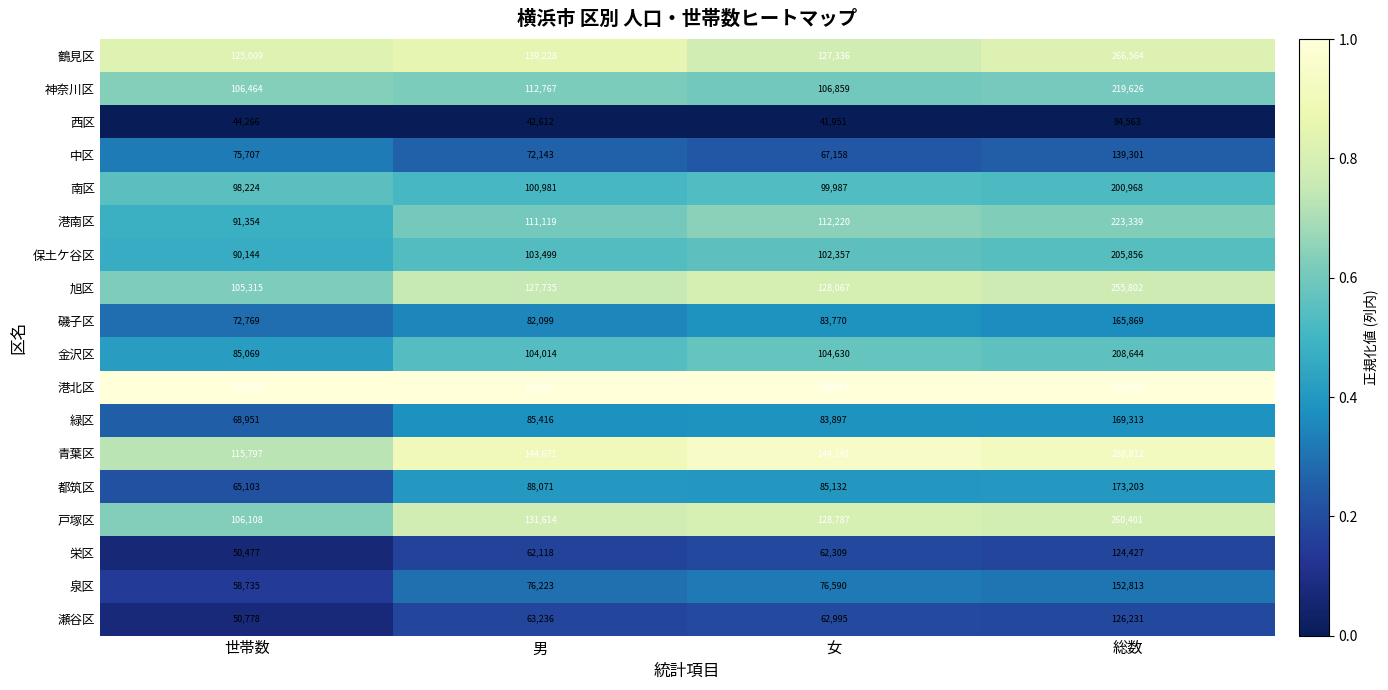

What is the minimum value shown in the chart?

41951